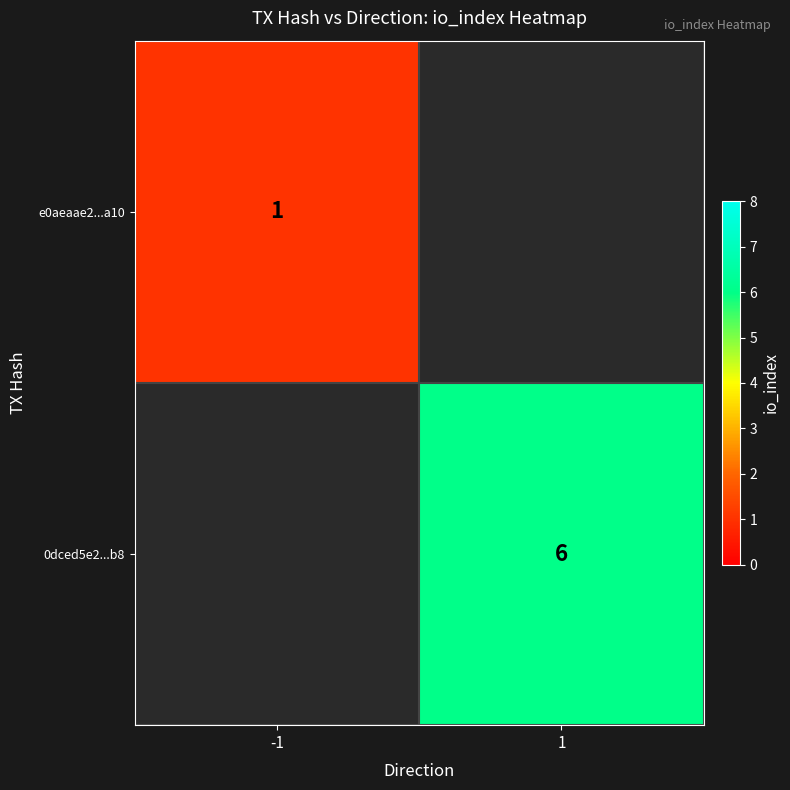

The e0aeaae2...a10 series shows 1 at -1. True or false?

True